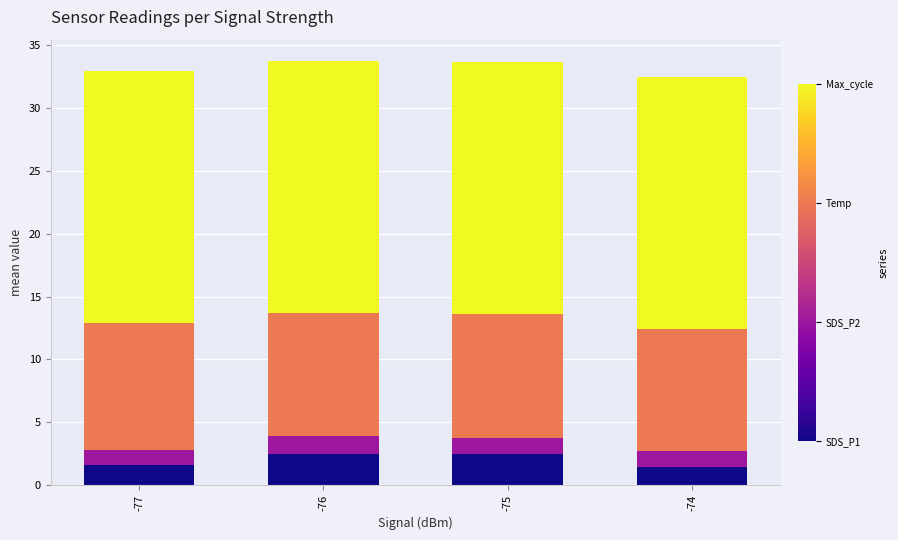

What is the total value across all series at -74?

32.5